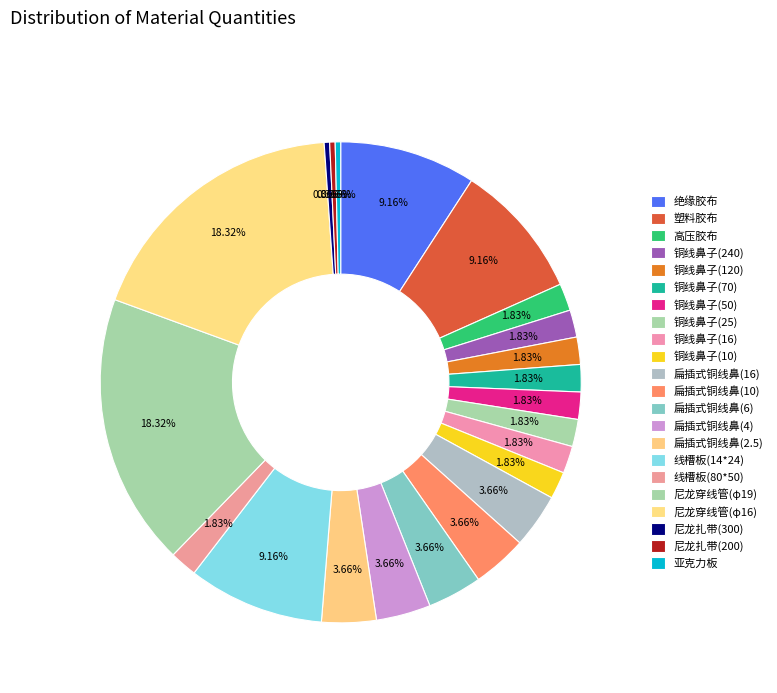

To the nearest percent, what portion does 扁插式铜线鼻(6) represent?

4%